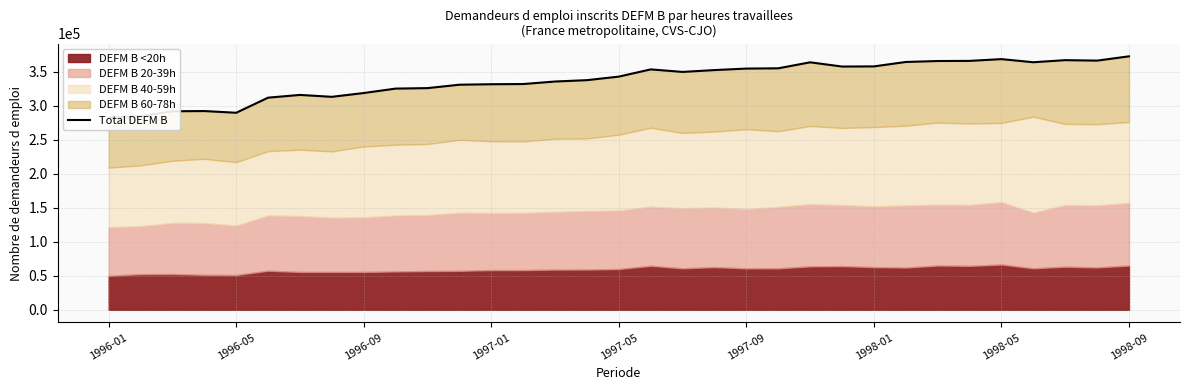

What is the difference between the second highest and second lowest values?

83900